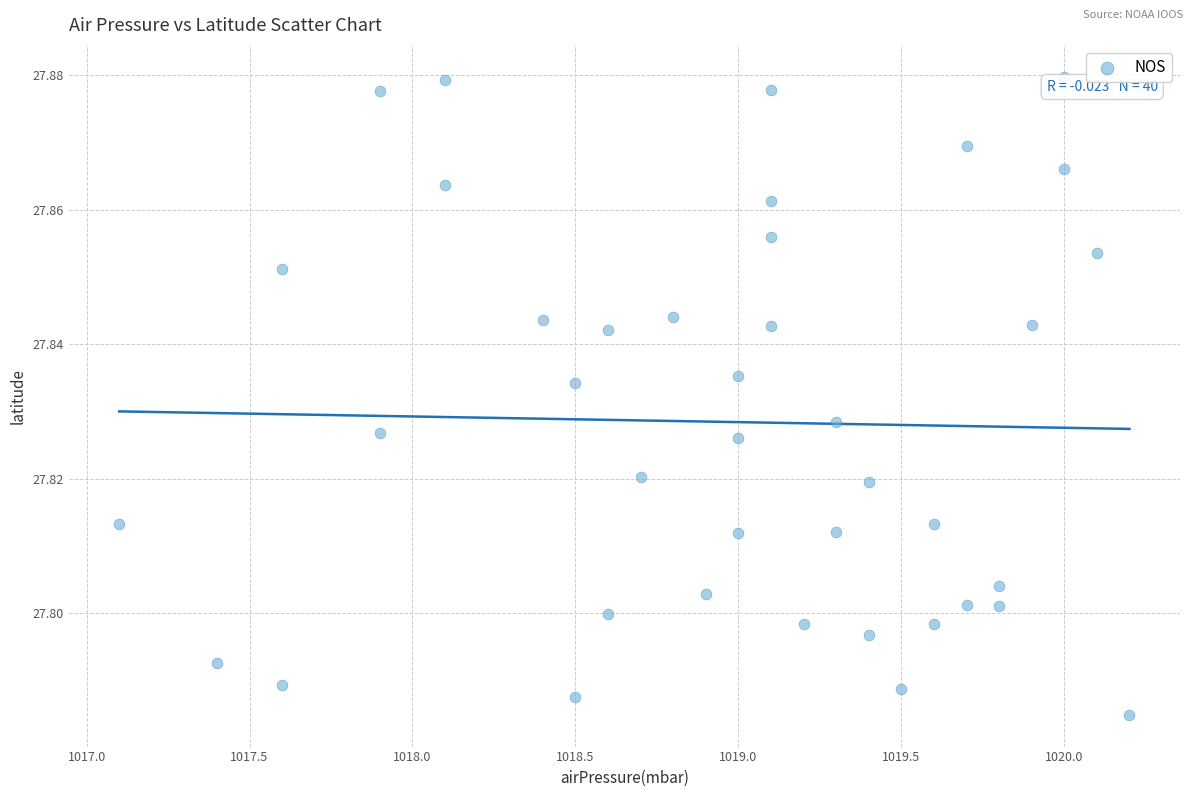

How many points are shown in the scatter plot?

40